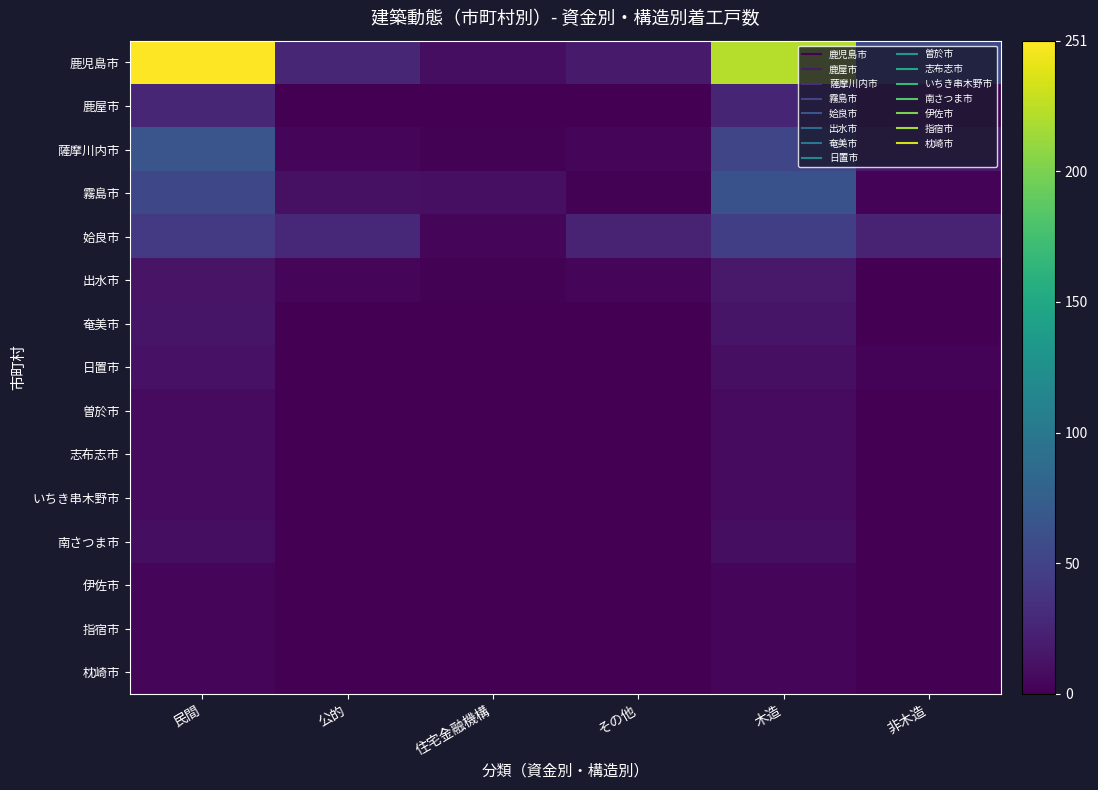

Which label corresponds to the smallest value in the chart?

公的